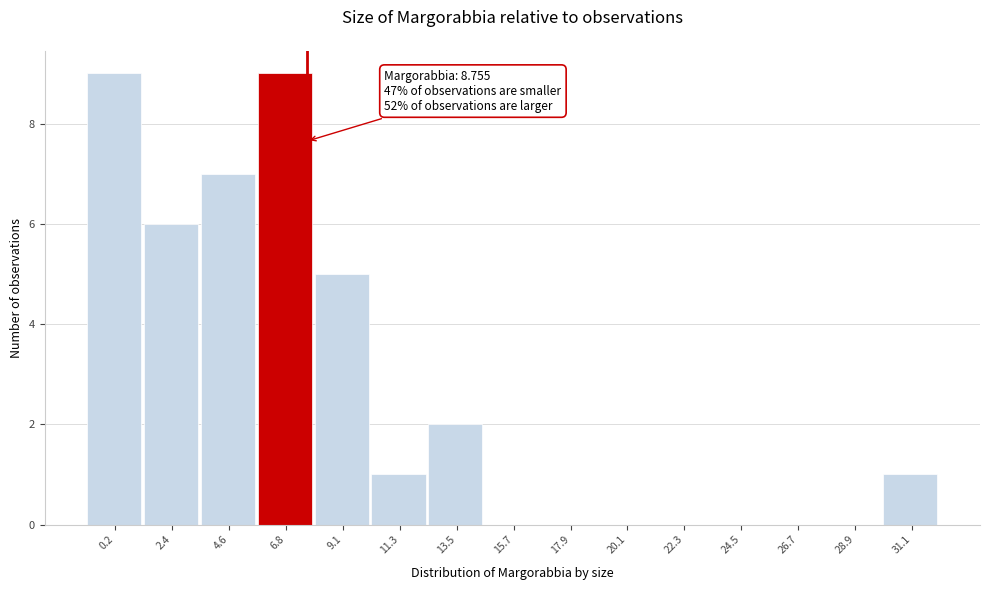

Reading left to right, transcribe all the data shown in this chart.

0.2=9	2.4=6	4.6=7	6.8=9	9.1=5	11.3=1	13.5=2	15.7=0	17.9=0	20.1=0	22.3=0	24.5=0	26.7=0	28.9=0	31.1=1